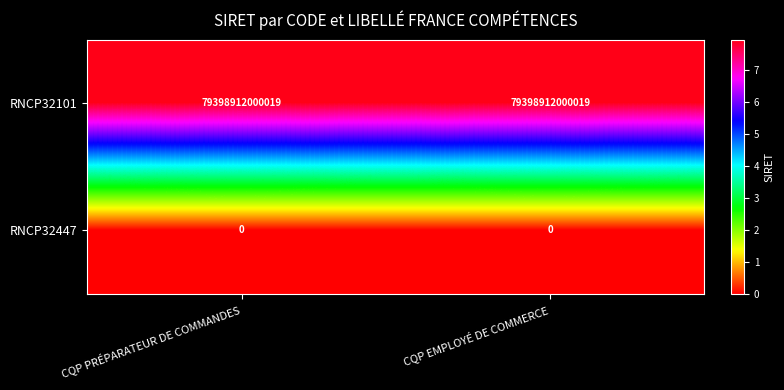

At how many categories does at least one series exceed 48331788911050?

2